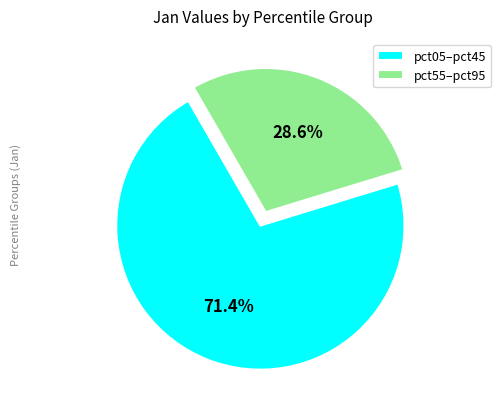

Between pct55–pct95 and pct05–pct45, which is larger?

pct05–pct45